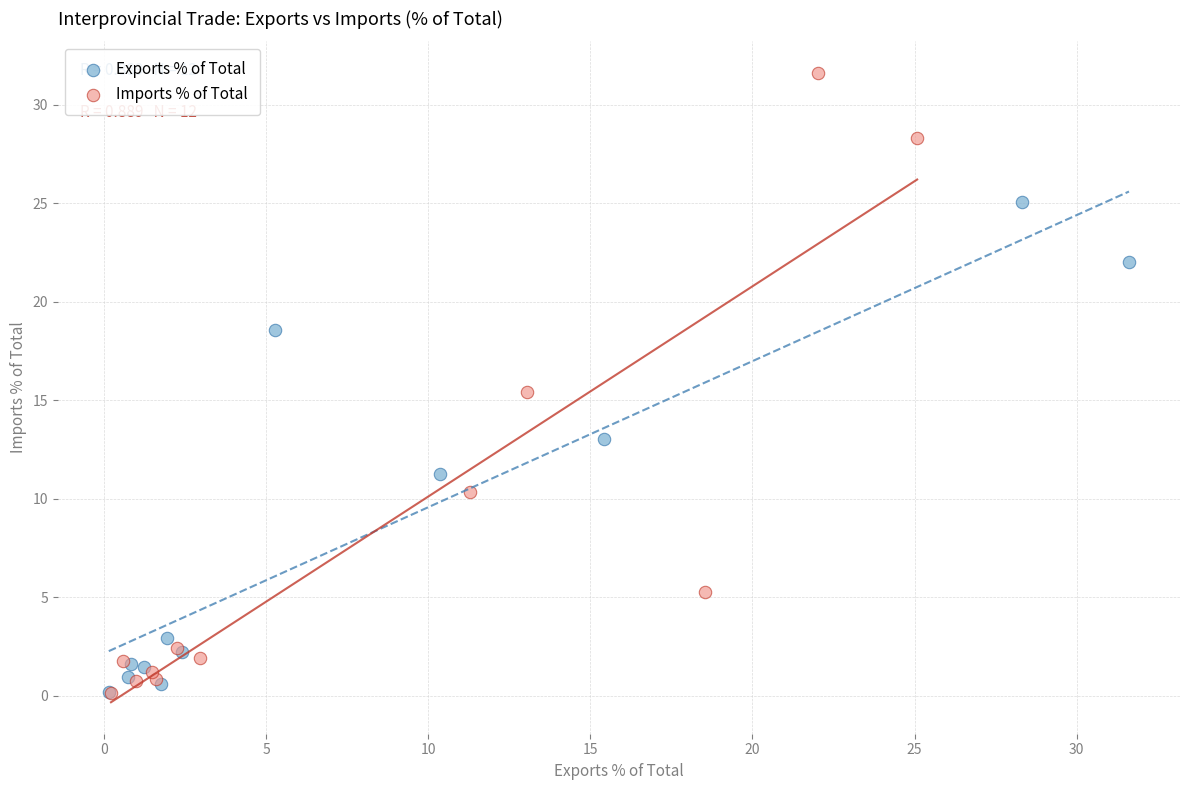

Which series has the largest Y range (max minus min)?

Imports % of Total